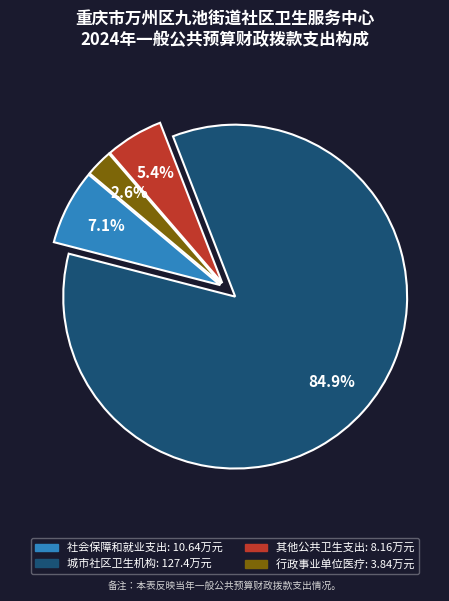

Approximately how many times larger is the value at 社会保障和就业支出 compared to 其他公共卫生支出?

1.3